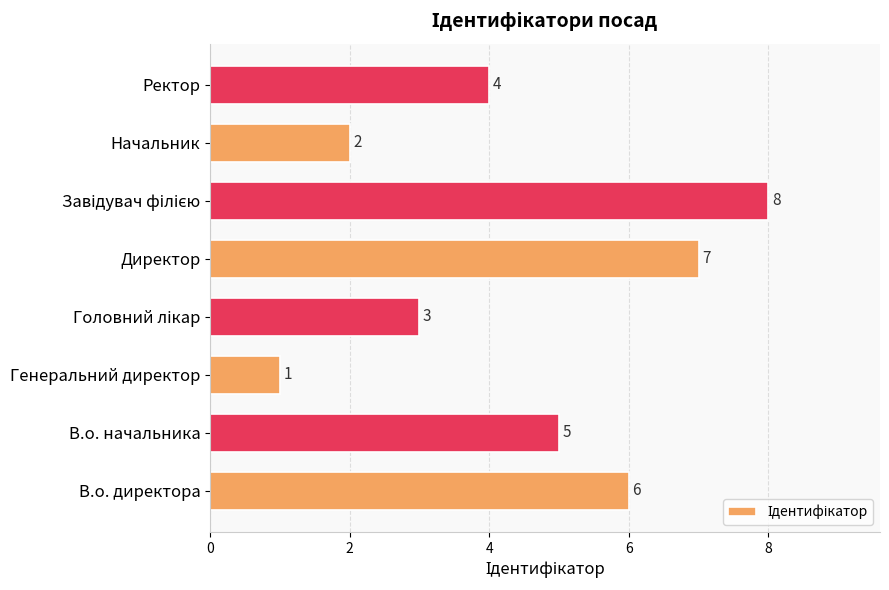

What is the difference between the maximum and minimum values?

7